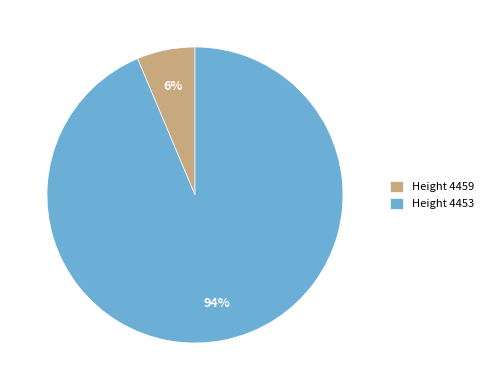

Which has a higher value, Height 4453 or Height 4459?

Height 4453